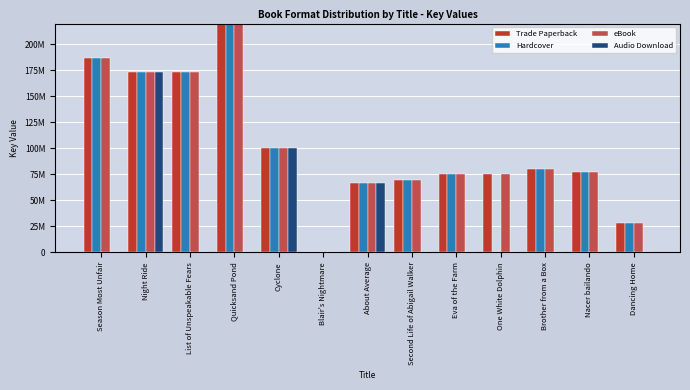

Reading left to right, what are all the values shown in this chart?

Trade Paperback: Season Most Unfair=186816555	Night Ride=173001217	List of Unspeakable Fears=172990645	Quicksand Pond=575579856	Cyclone=100511990	Blair's Nightmare=331059	About Average=66368039	Second Life of Abigail Walker=69327488	Eva of the Farm=75623289	One White Dolphin=75096019	Brother from a Box=80002568	Nacer bailando=77382678	Dancing Home=28412257
Hardcover: Season Most Unfair=186816555	Night Ride=173001217	List of Unspeakable Fears=172990645	Quicksand Pond=575579856	Cyclone=100511990	Blair's Nightmare=331059	About Average=66368039	Second Life of Abigail Walker=69327488	Eva of the Farm=75623289	One White Dolphin=0	Brother from a Box=80002568	Nacer bailando=77382678	Dancing Home=28412257
eBook: Season Most Unfair=186816555	Night Ride=173001217	List of Unspeakable Fears=172990645	Quicksand Pond=575579856	Cyclone=100511990	Blair's Nightmare=331059	About Average=66368039	Second Life of Abigail Walker=69327488	Eva of the Farm=75623289	One White Dolphin=75096019	Brother from a Box=80002568	Nacer bailando=77382678	Dancing Home=28412257
Audio Download: Season Most Unfair=0	Night Ride=173001217	List of Unspeakable Fears=0	Quicksand Pond=0	Cyclone=100511990	Blair's Nightmare=0	About Average=66368039	Second Life of Abigail Walker=0	Eva of the Farm=0	One White Dolphin=0	Brother from a Box=0	Nacer bailando=0	Dancing Home=0